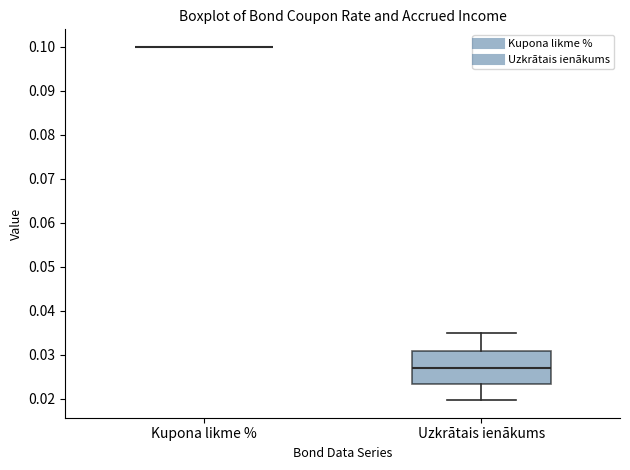

Reading left to right, transcribe this box plot: for each box, give where its median line is, the range the box spans, and where its two whiskers end, as read against the y-axis. The values are not printed on the chart, so give them approximately, as read against the axis.

Kupona likme %: box collapsed to a line at 0.100, whiskers 0.100 to 0.100
Uzkrātais ienākums: median 0.027, box 0.023 to 0.031, whiskers 0.020 to 0.035